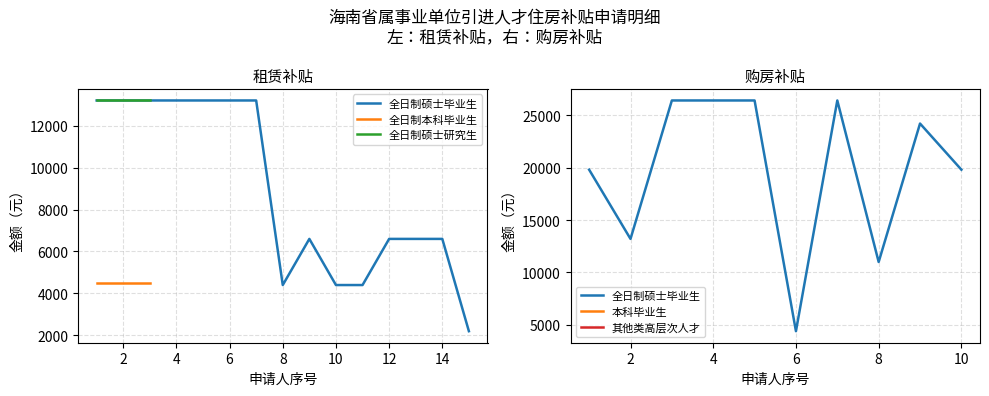

What is the minimum value for 全日制硕士研究生?

13200